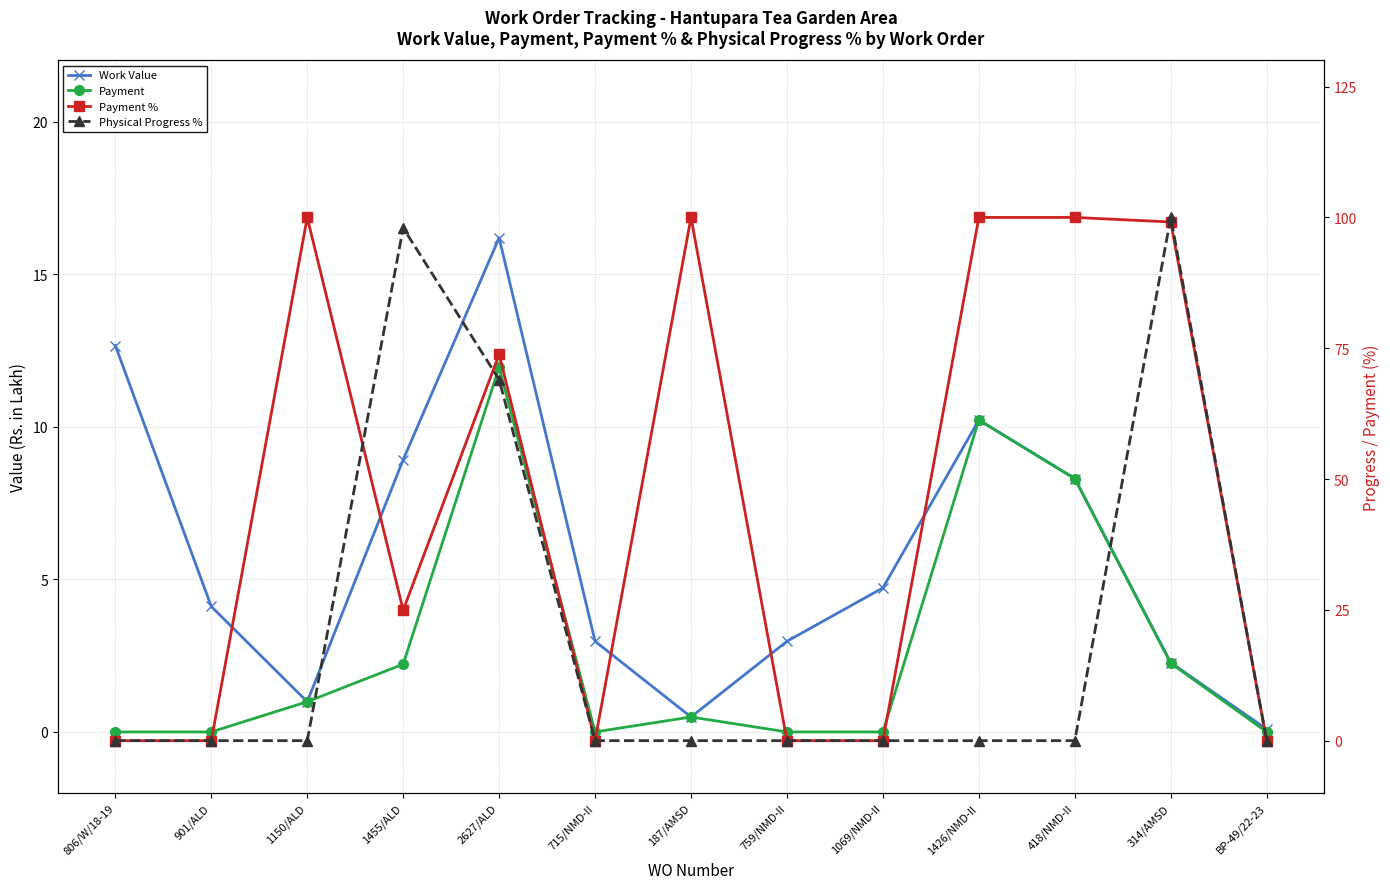

What is the total value across all series at 715/NMD-II?

3.0